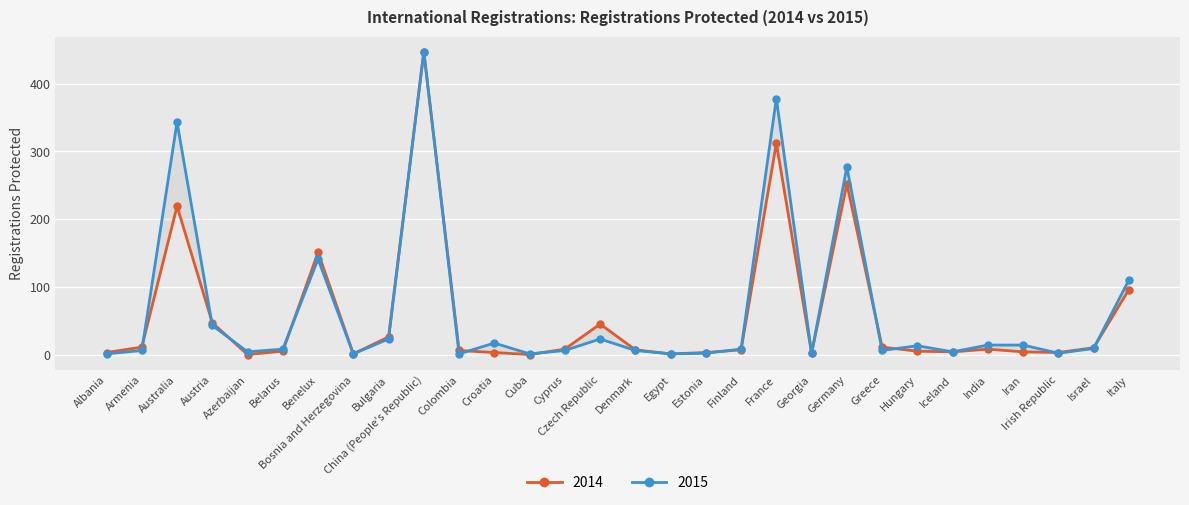

At which label does Registrations Protected 2014 reach its peak?

China (People's Republic)